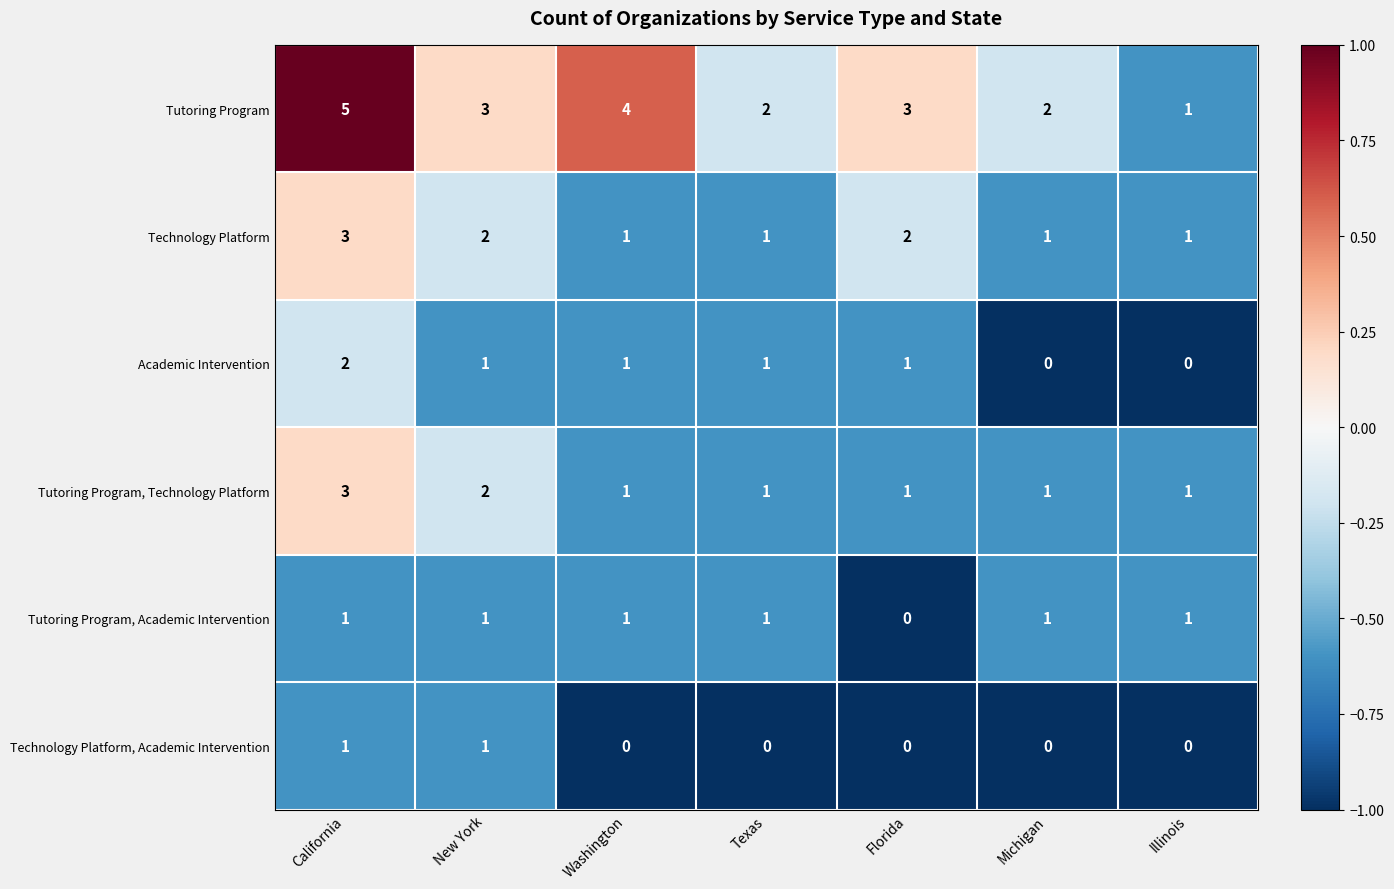

At which label is Tutoring Program, Technology Platform closest to 2?

New York